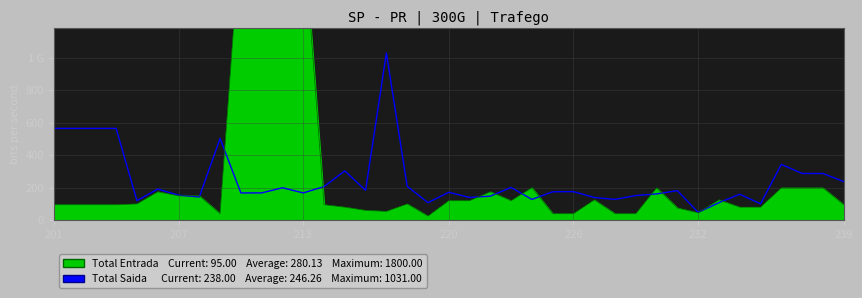

Which series changed the most between 210 and 211?

Total Entrada